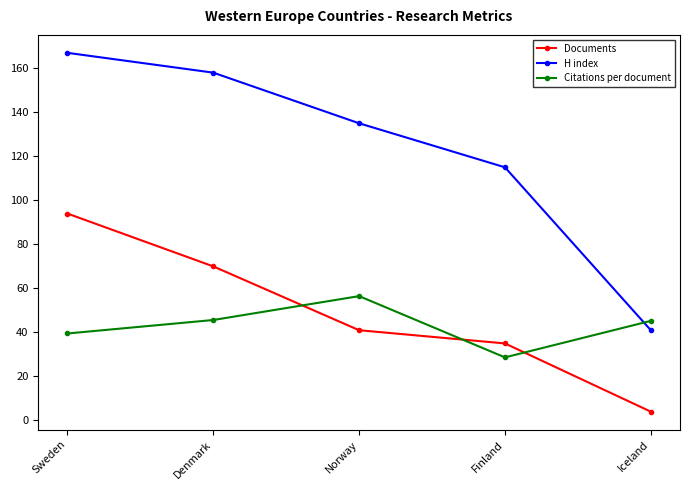

What are all the series names shown in the legend?

Documents, H index, Citations per document